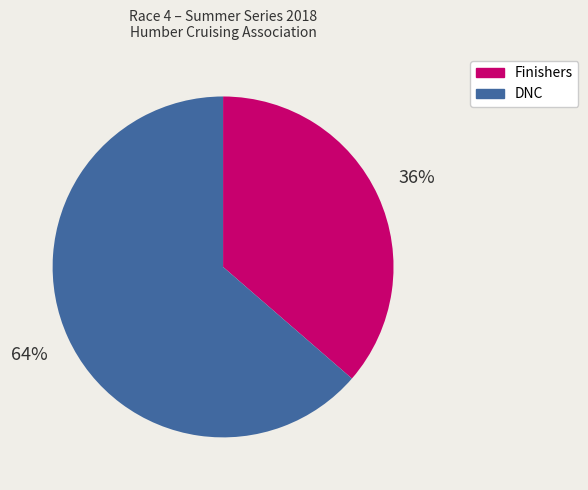

Approximately how many times larger is the value at Finishers compared to DNC?

0.6